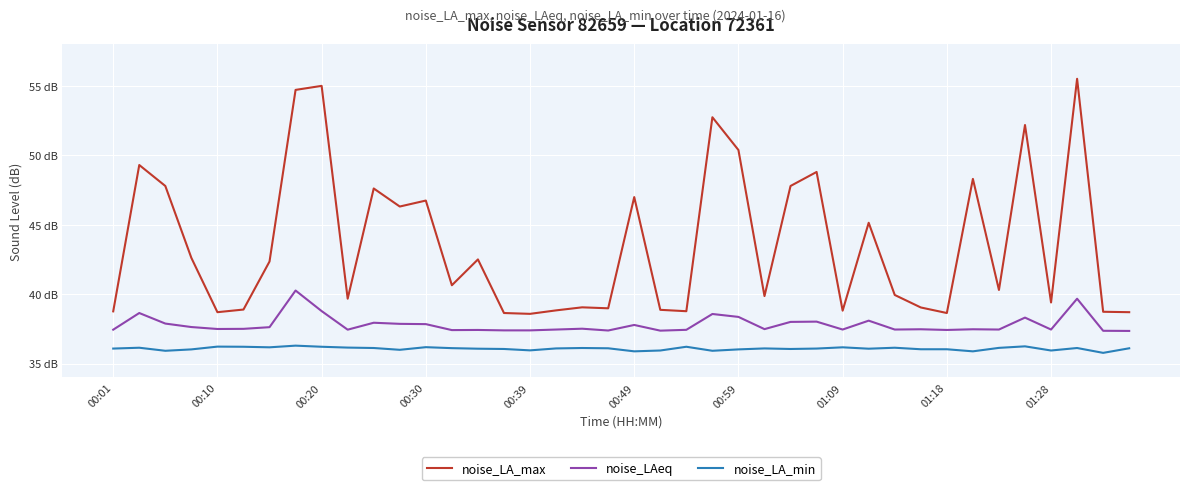

True or false: noise_LA_min has more than 2 interior local peaks.

True